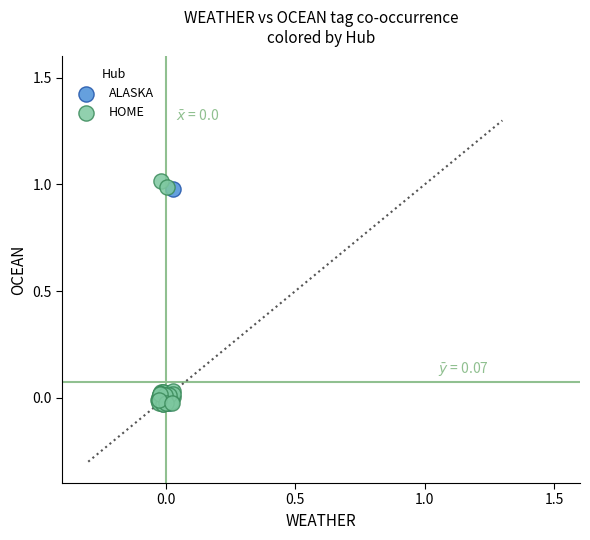

What are all the series names shown in the legend?

ALASKA, HOME